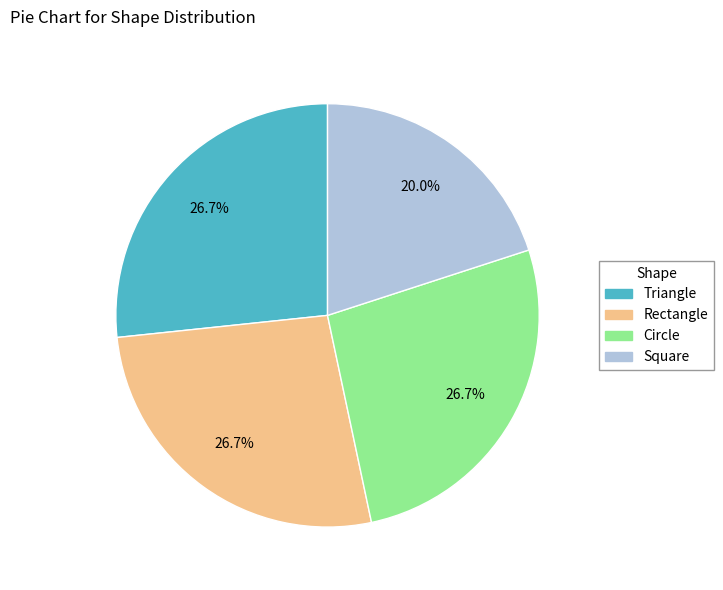

Is there any slice that represents more than half of the pie?

No